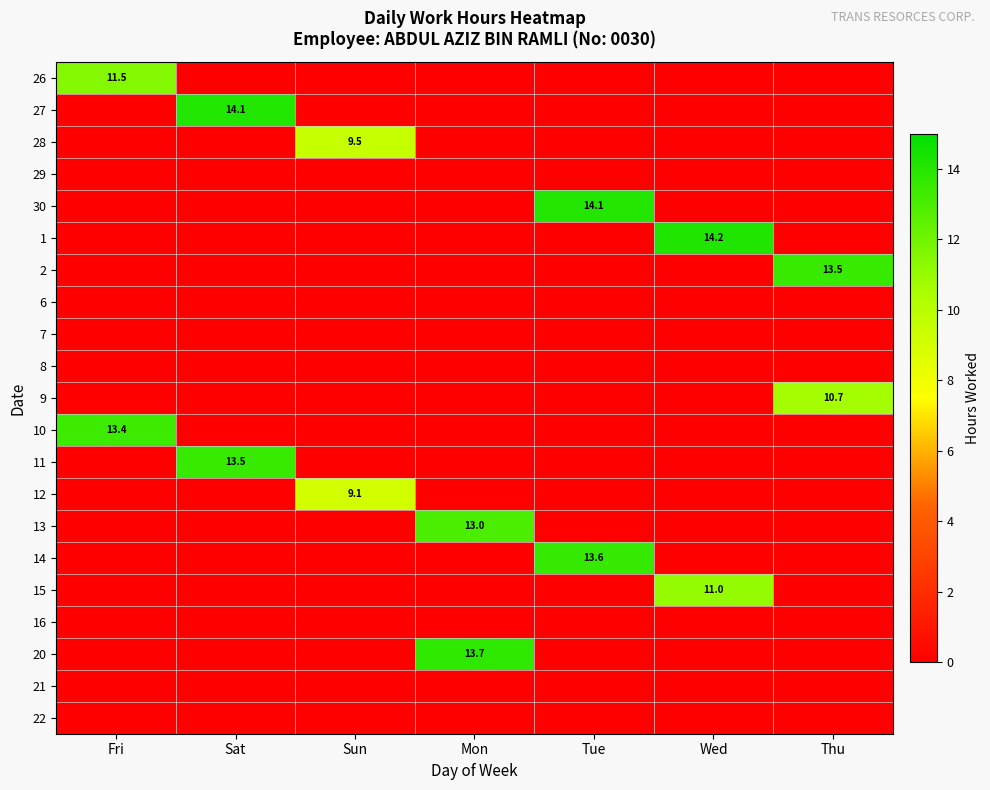

The 13 series shows 13.0 at Mon. True or false?

True